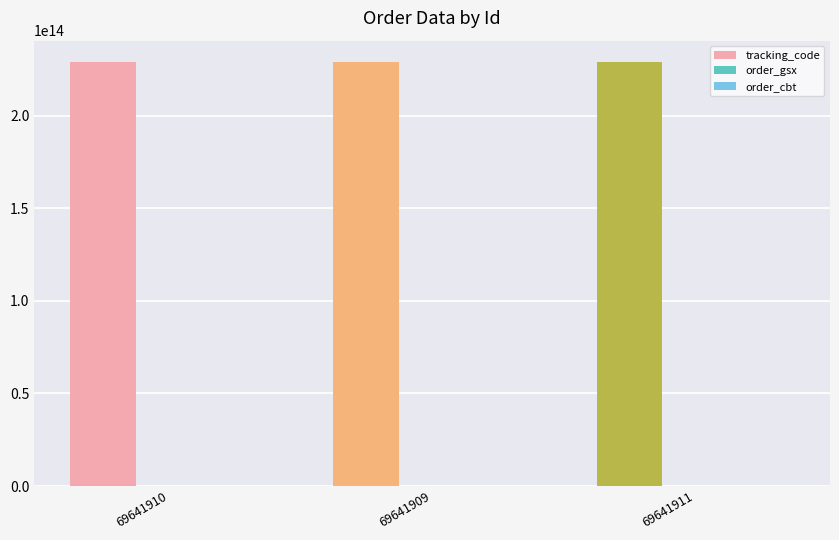

Which series has the largest total across all categories?

tracking_code